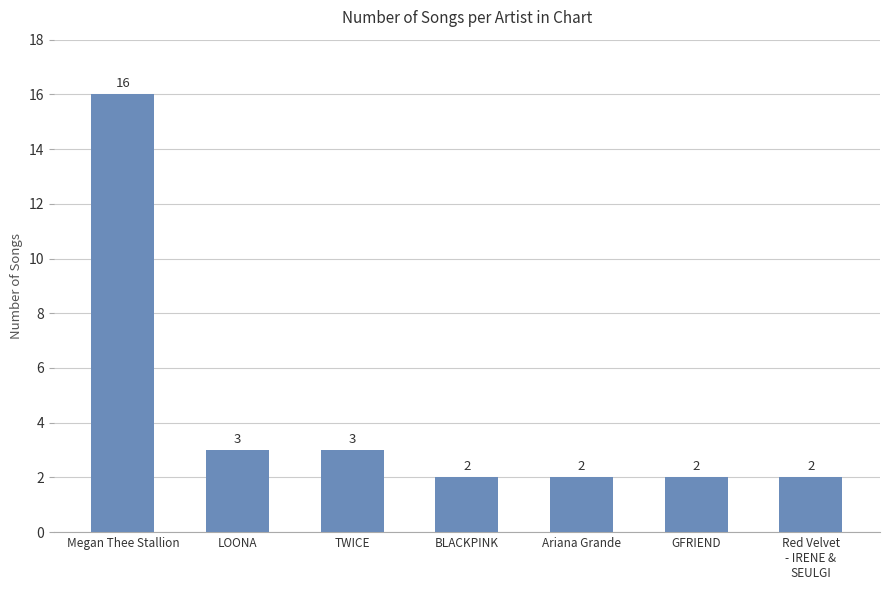

The chart shows a value of 3 at Ariana Grande. True or false?

False